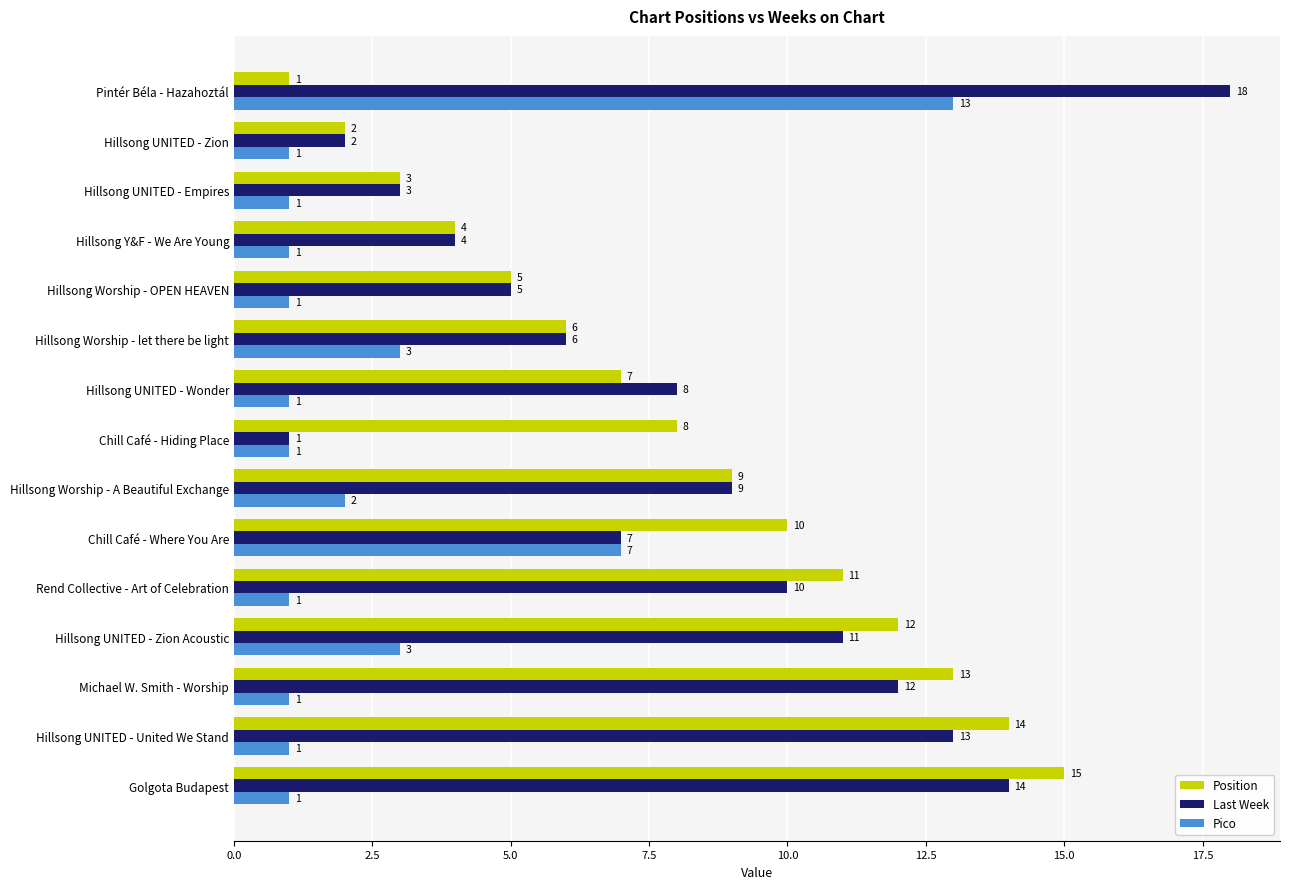

What is the difference between the second highest and minimum values in the Position series?

13